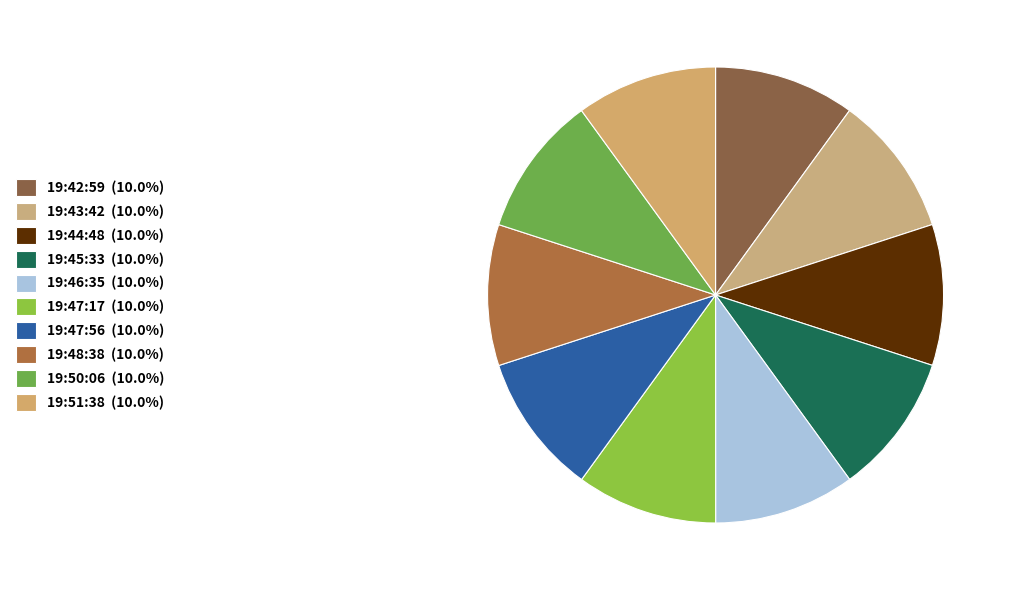

How many segments does this pie chart have?

10